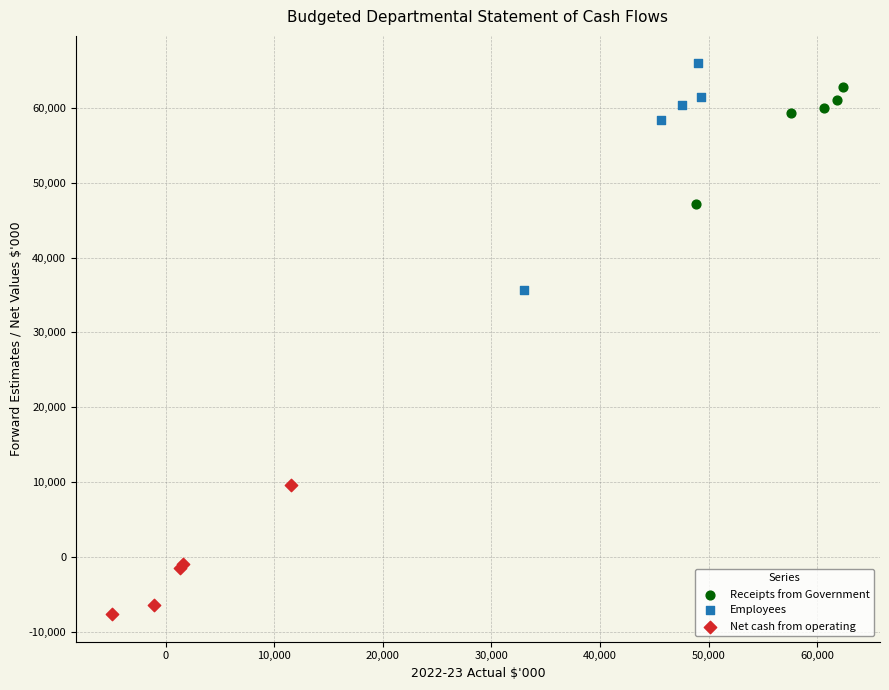

Which series reaches the minimum Y coordinate?

Net cash from operating